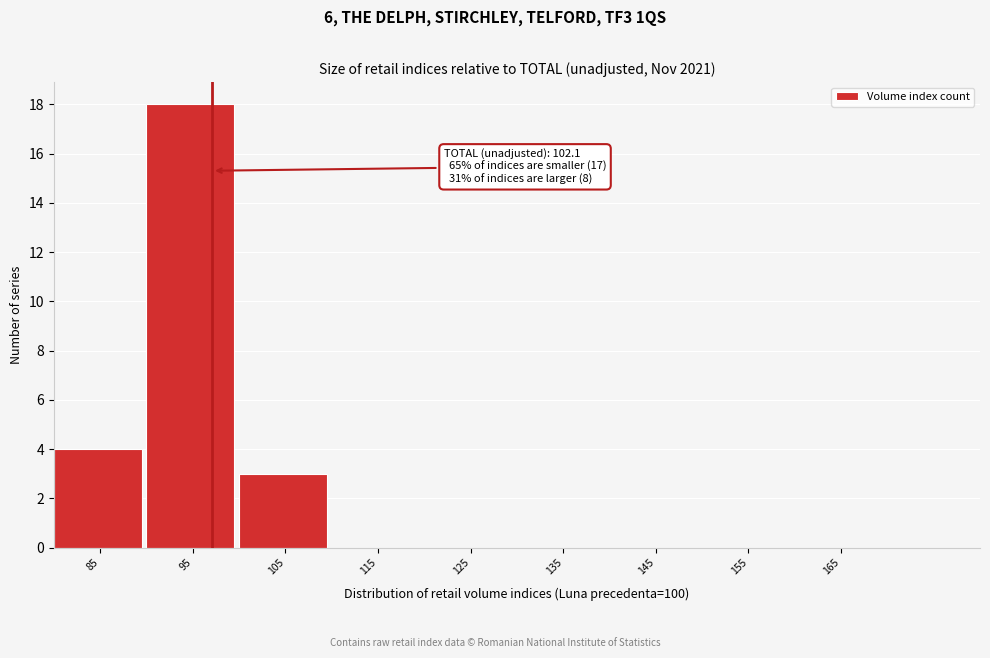

Reading right to left, what are all the values shown in this chart?

165=0	155=0	145=0	135=0	125=0	115=0	105=3	95=18	85=4